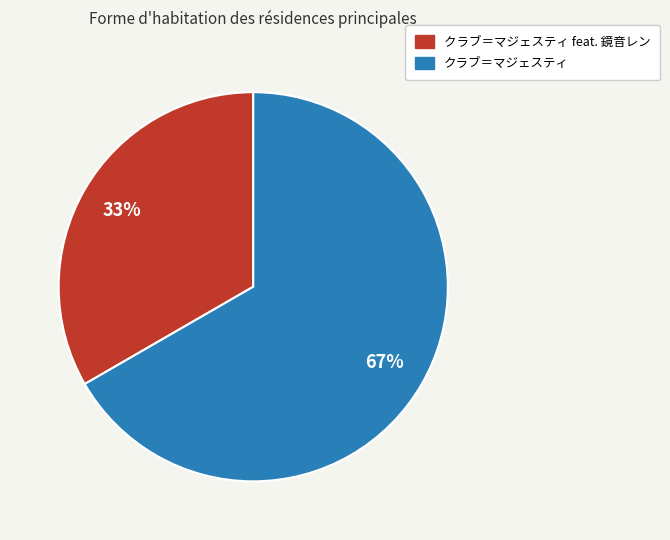

Rank the categories by value from lowest to highest.

クラブ＝マジェスティ feat. 鏡音レン, クラブ＝マジェスティ